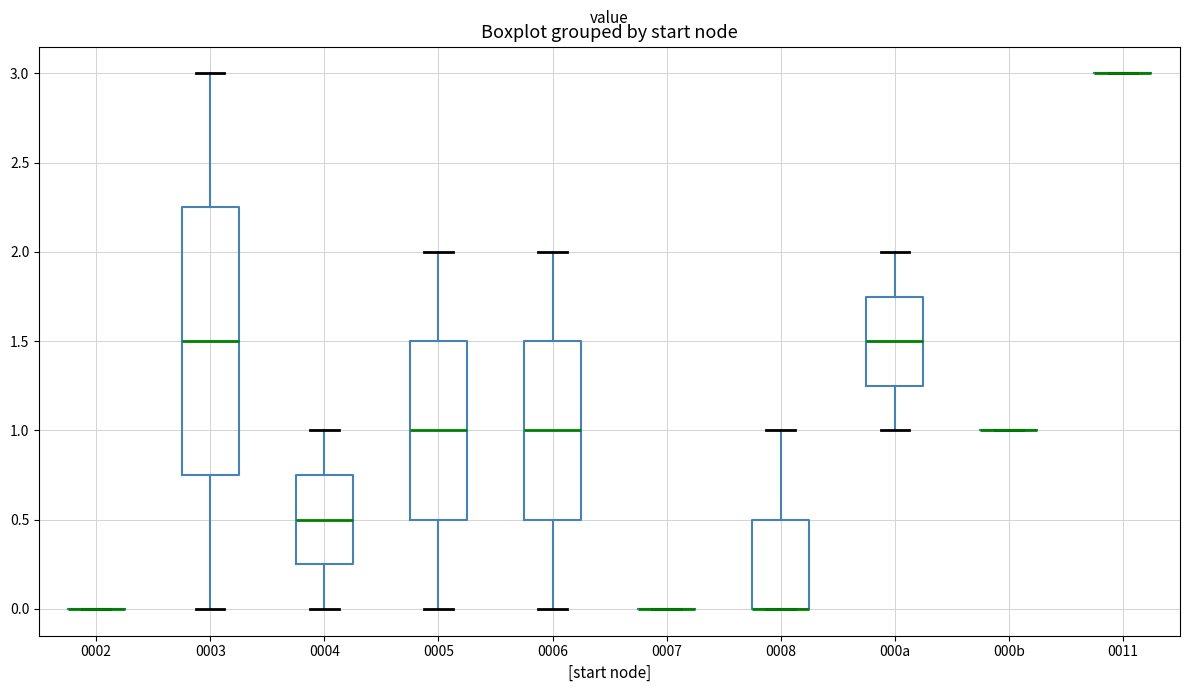

Which box is the tallest, from its lower edge to its upper edge?

0003